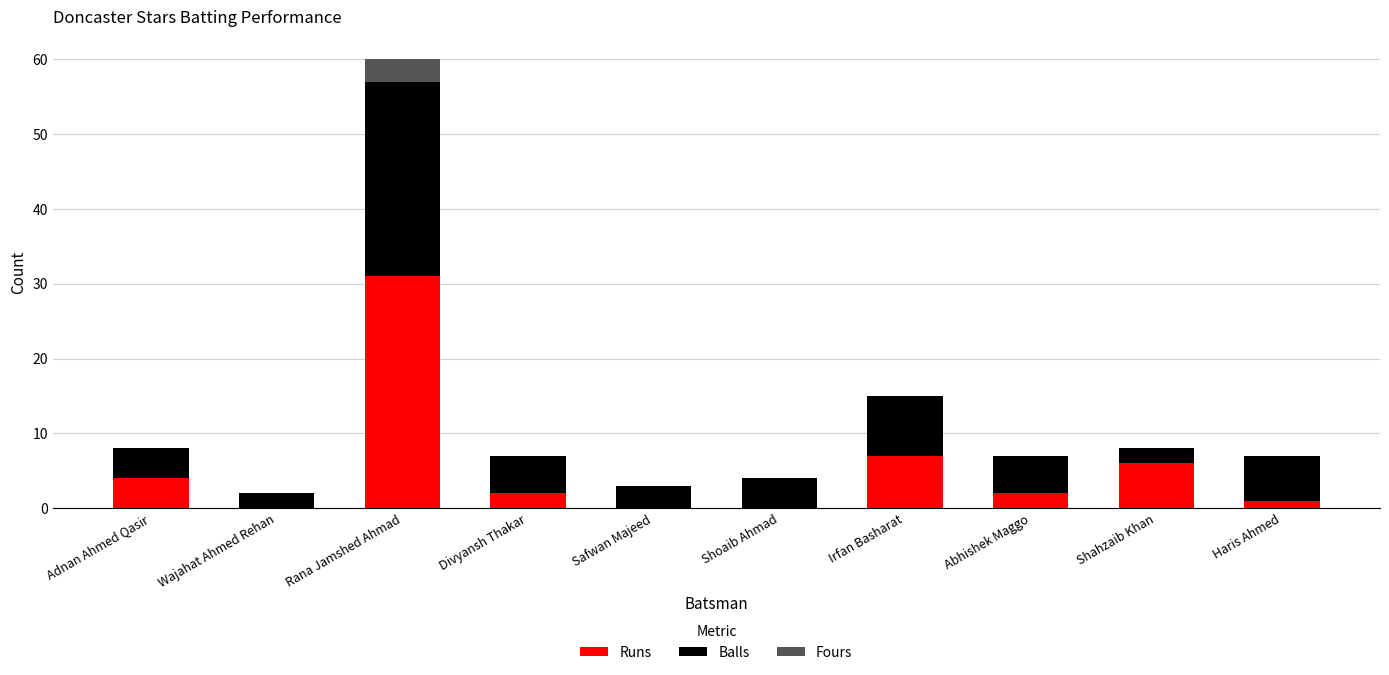

What is the highest value of the Runs series?

31